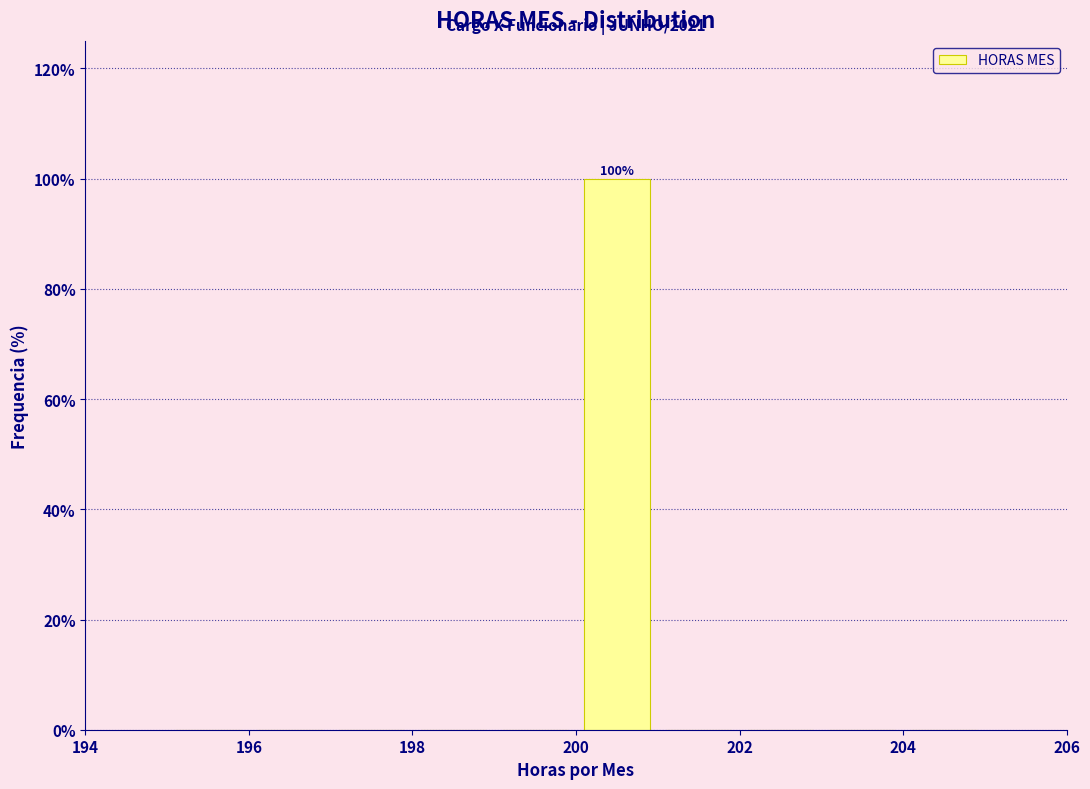

Over which range of the x-axis is the bar tallest?

200 to 201